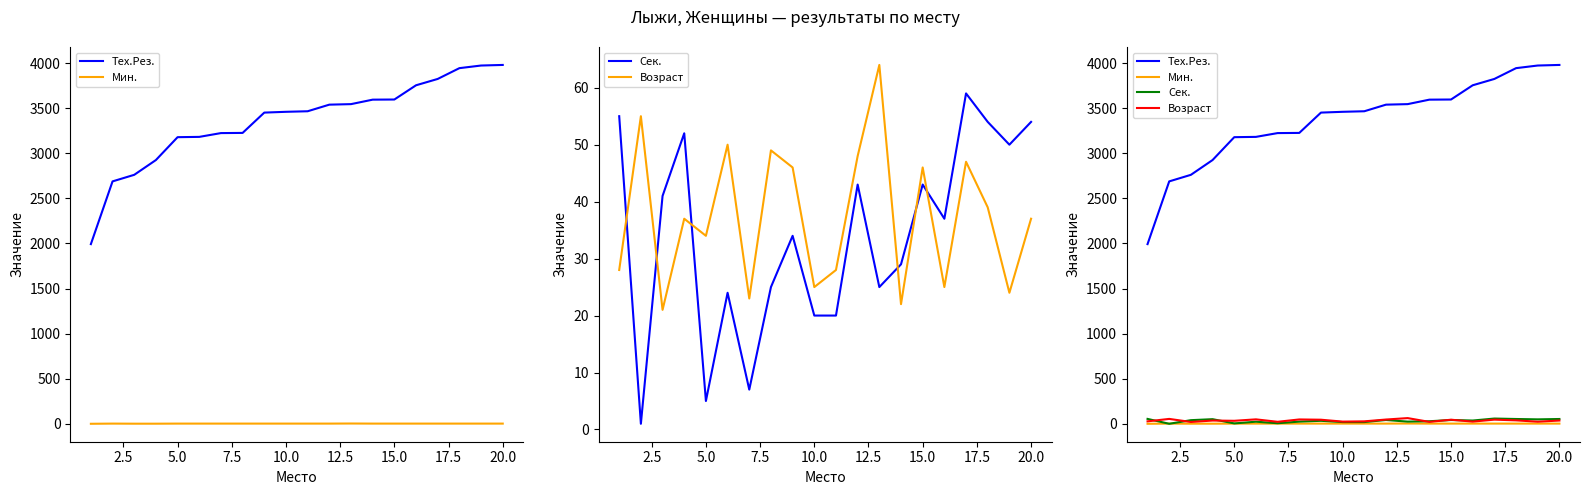

Which category has the highest value in the Тех.Рез. series?

20.0